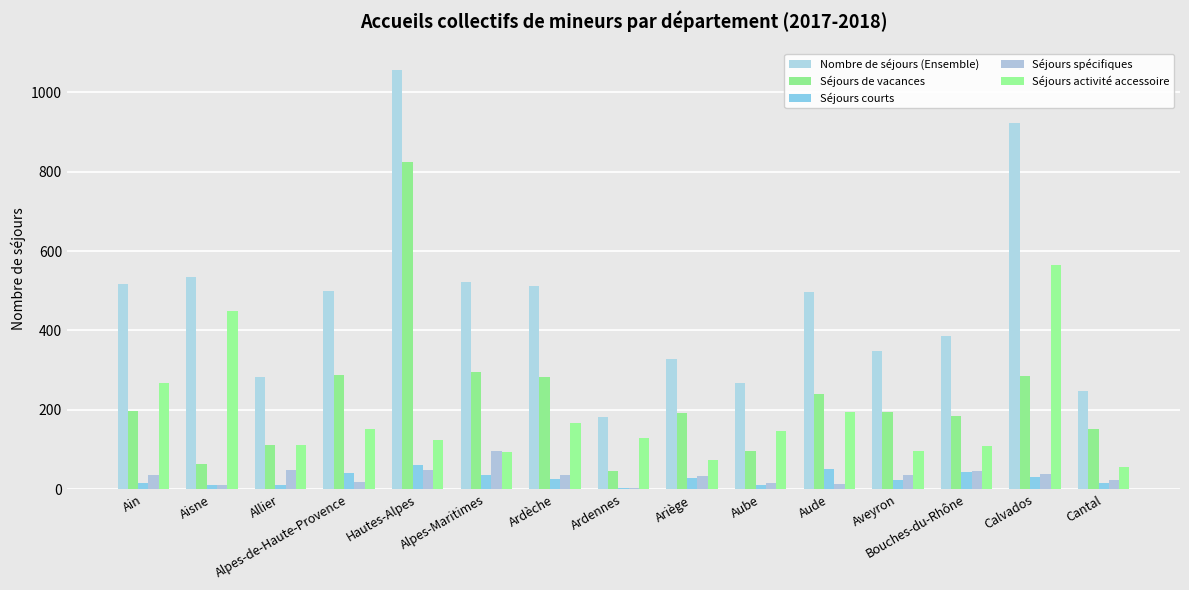

What is the label of the 7th bar from the left?

Ardèche